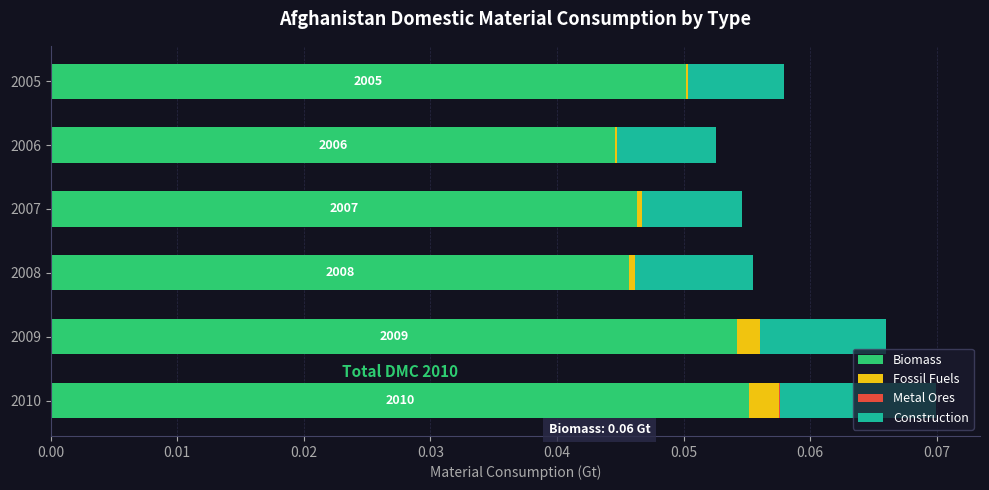

Is it true that Biomass equals 0.0 at 2007?

True